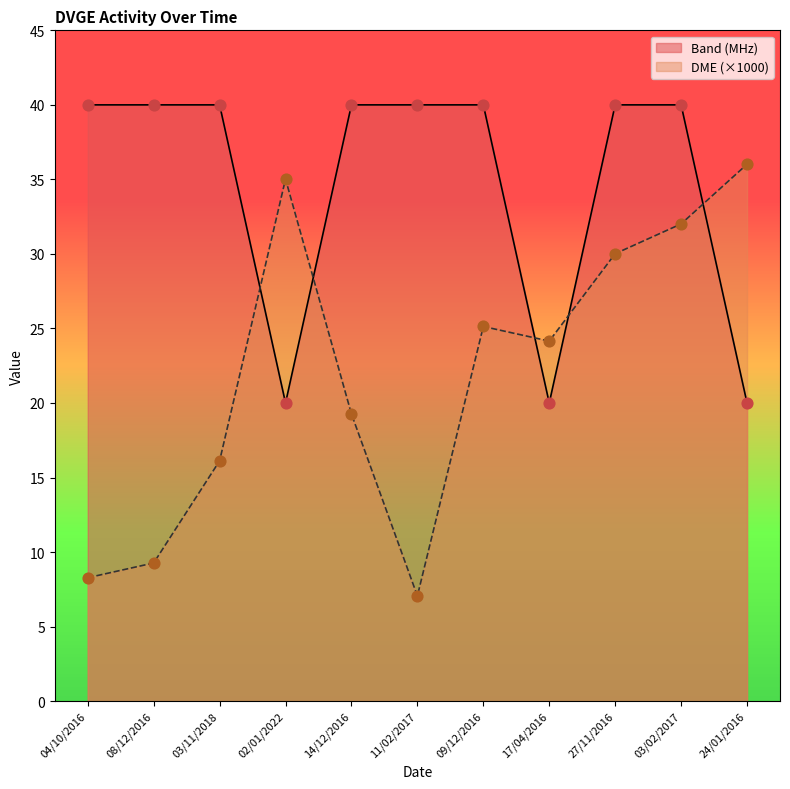

Which series has the largest total across all categories?

Band (MHz)